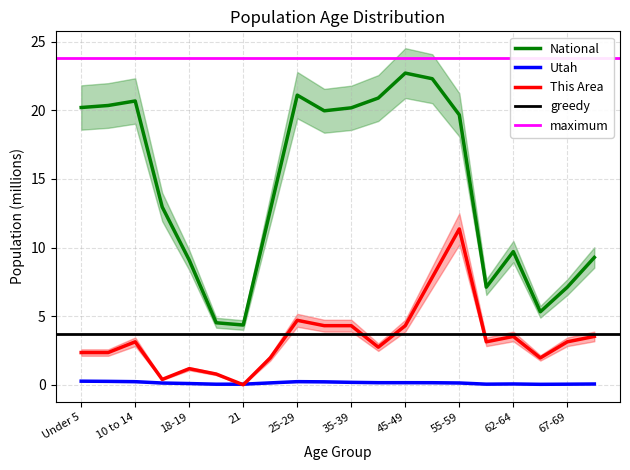

Rank the series at Under 5 from lowest to highest value.

Utah, This Area, National